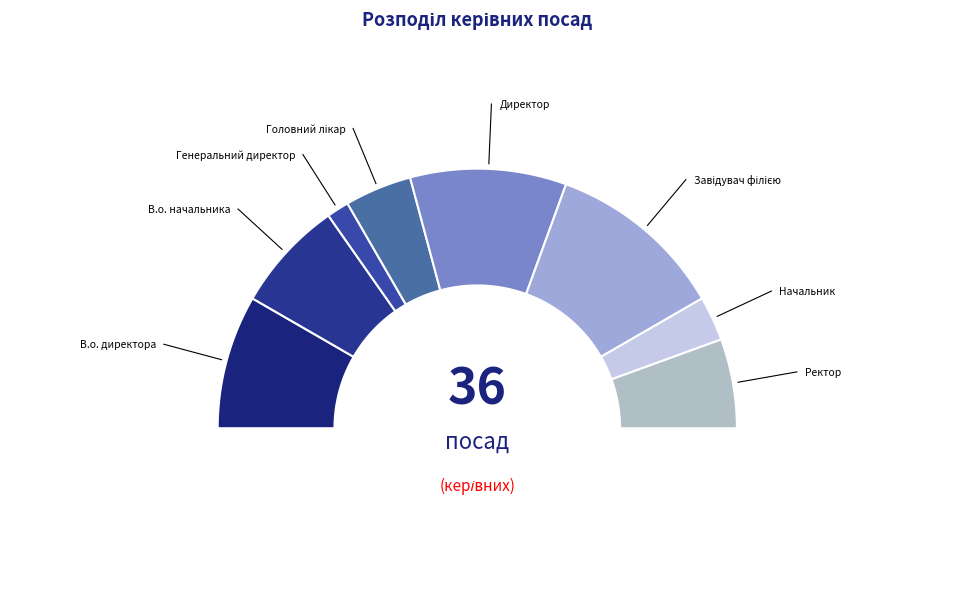

Which slice is the smallest?

Генеральний директор